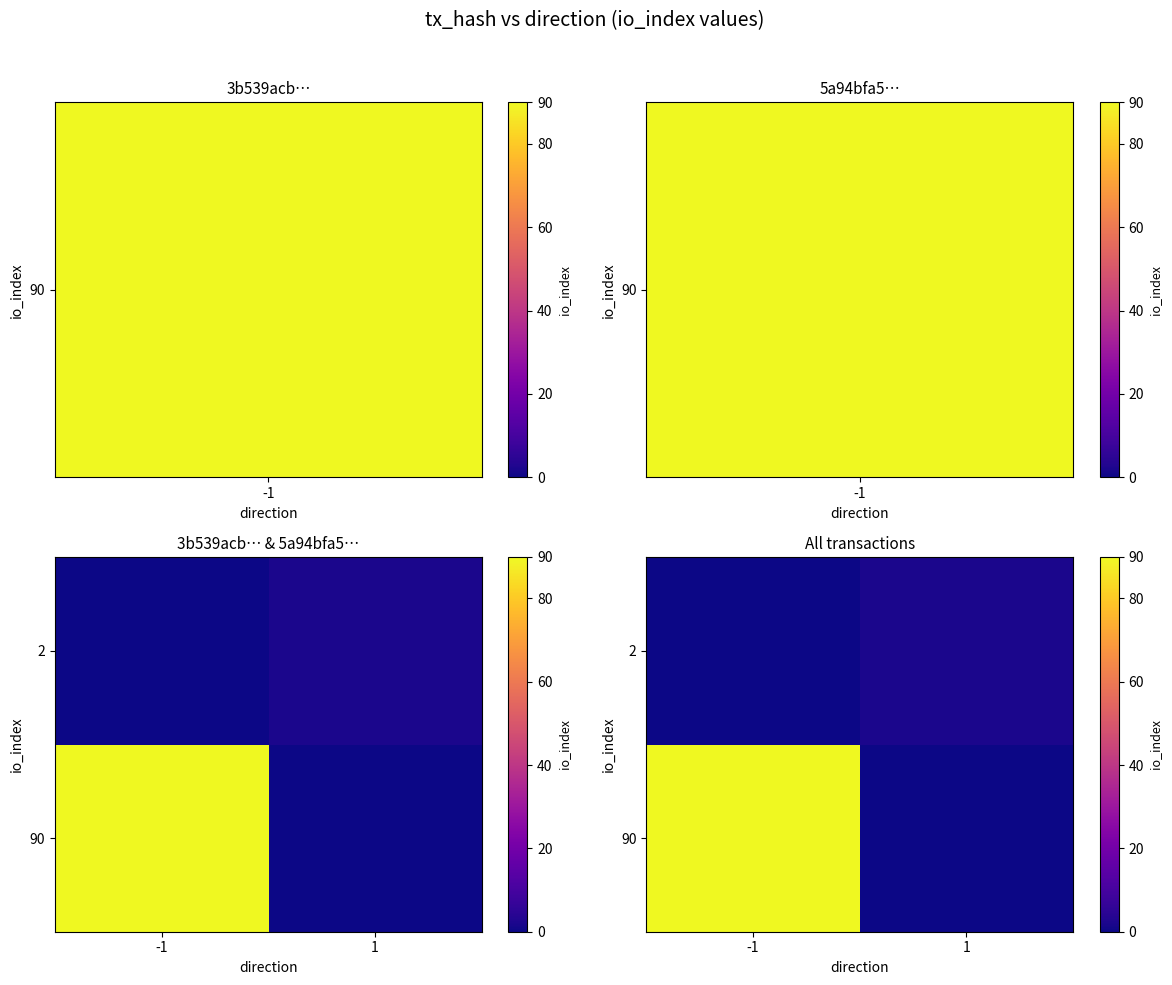

Is it true that 90 equals -49 at 1?

False